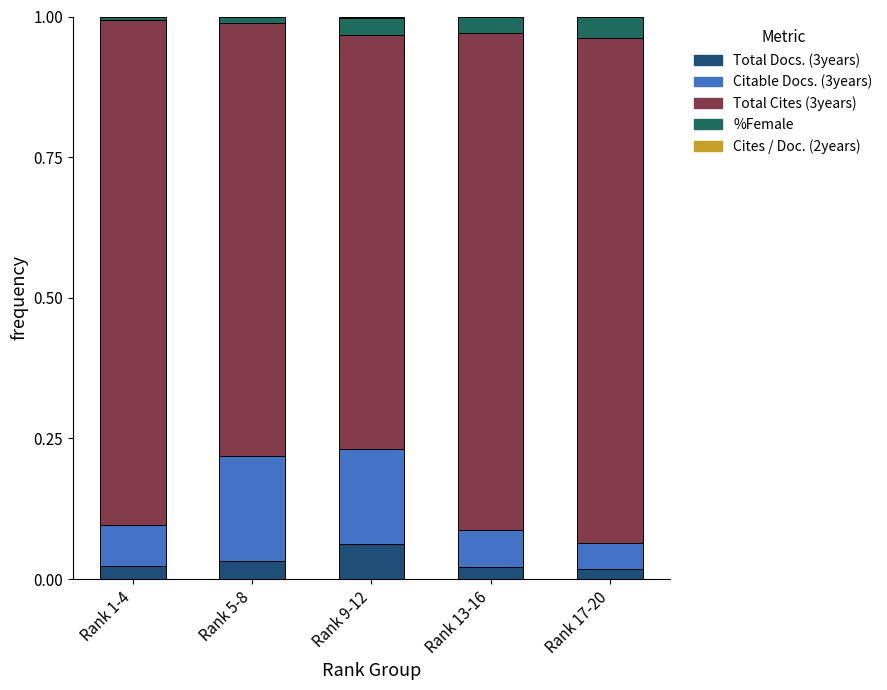

What is the label of the 1st bar from the right?

Rank 17-20